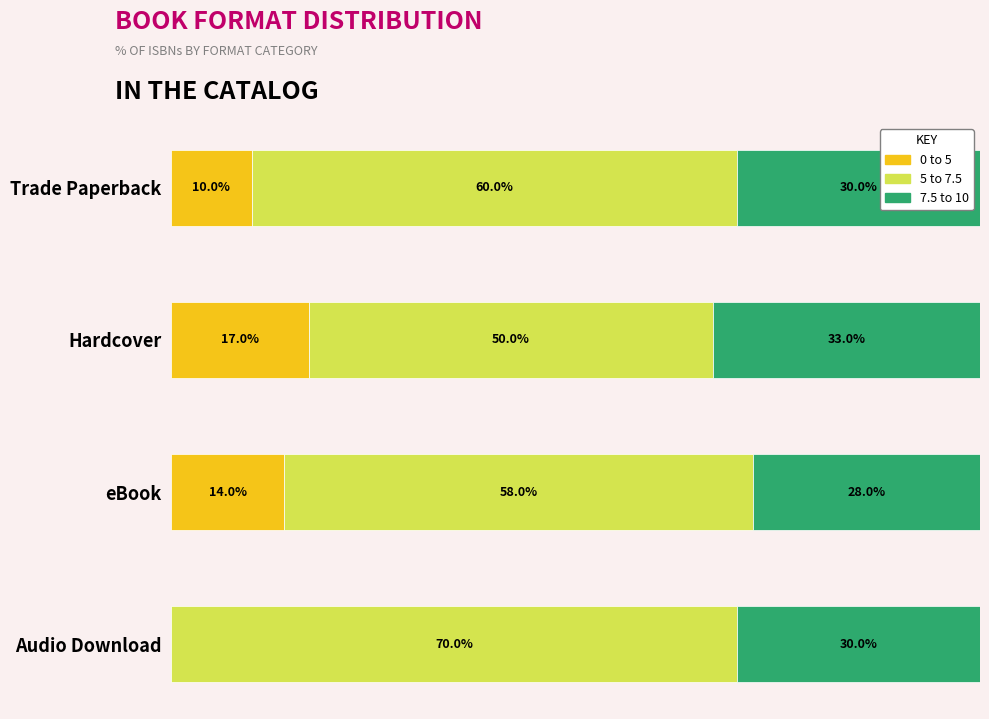

Between Audio Download and Trade Paperback, which is larger?

Trade Paperback